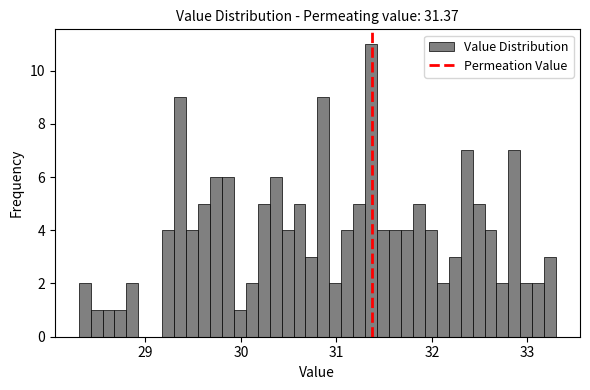

Read against the x-axis, roughly where is the centre of the tallest bar?

31.4